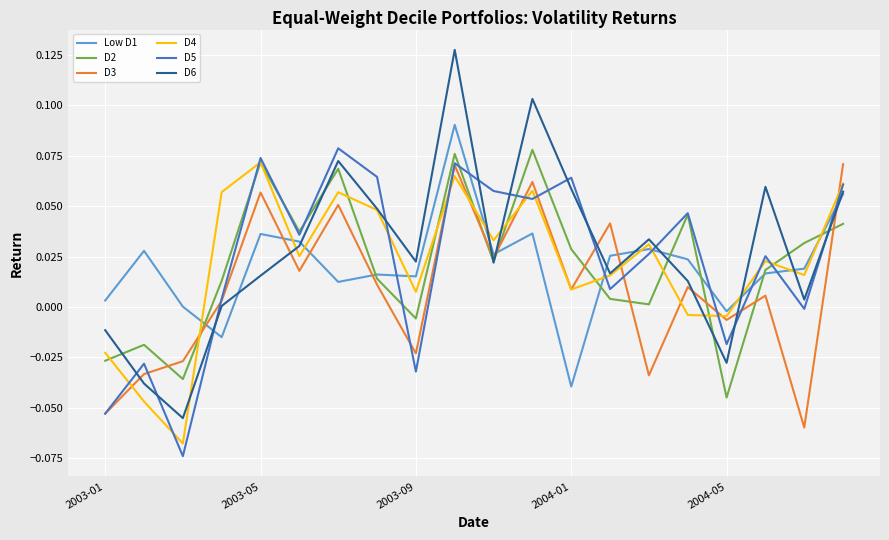

After their last crossing, which series has the higher values: Low D1 or D5?

D5